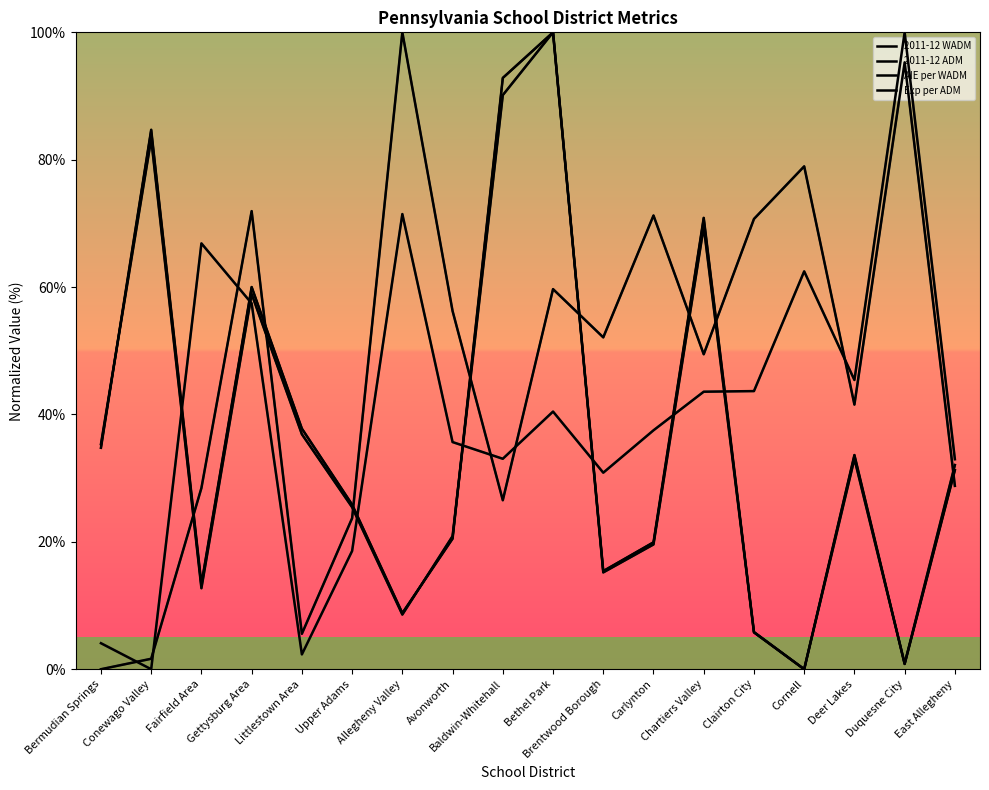

At which category does the chart reach its minimum across all series?

Cornell